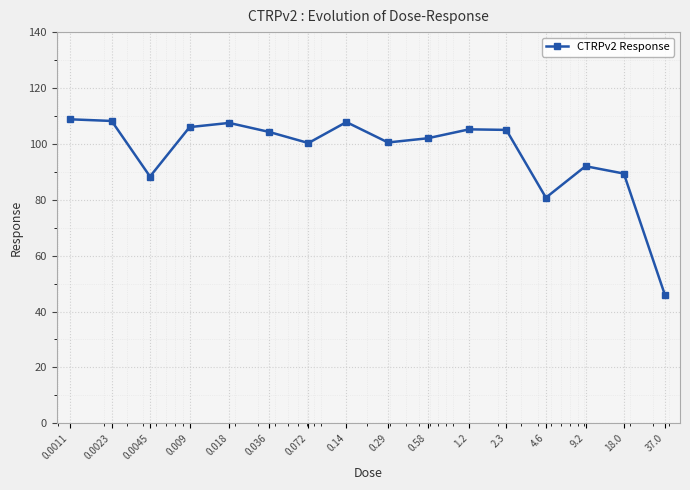

What is the smallest value displayed?

45.8